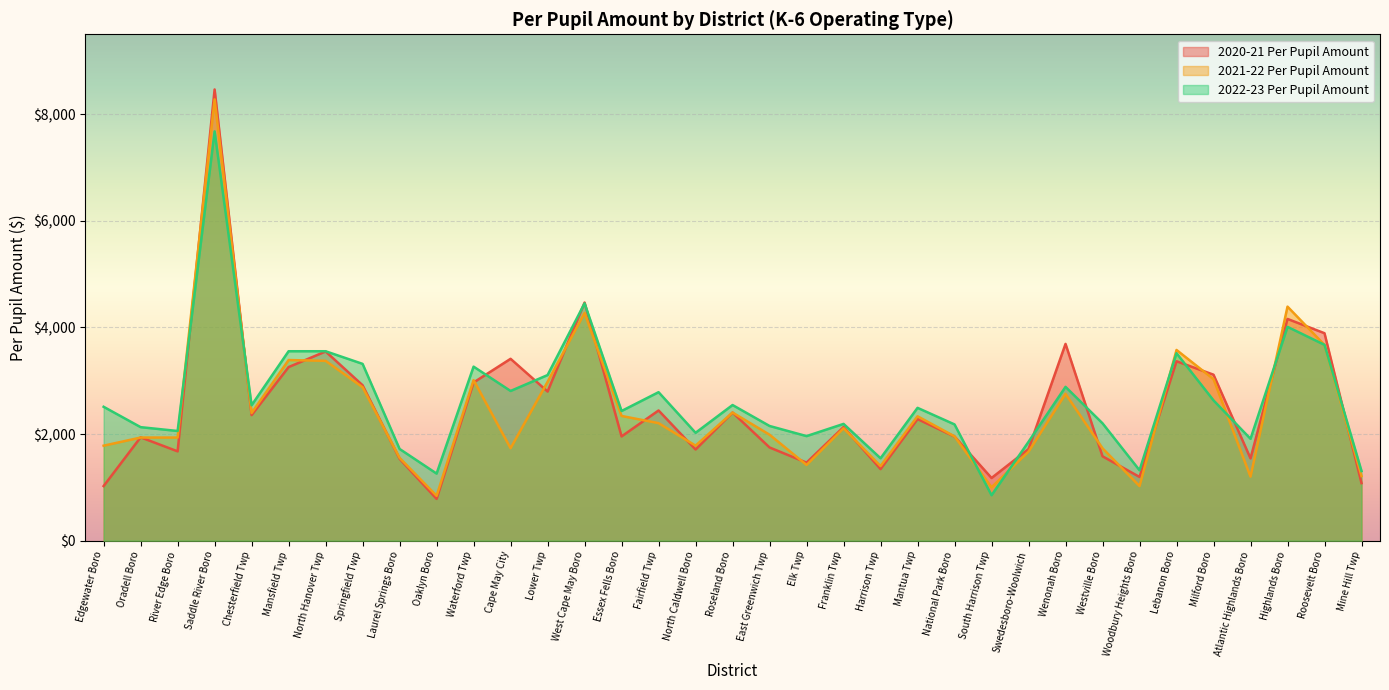

Which series has the largest total across all categories?

2022-23 Per Pupil Amount